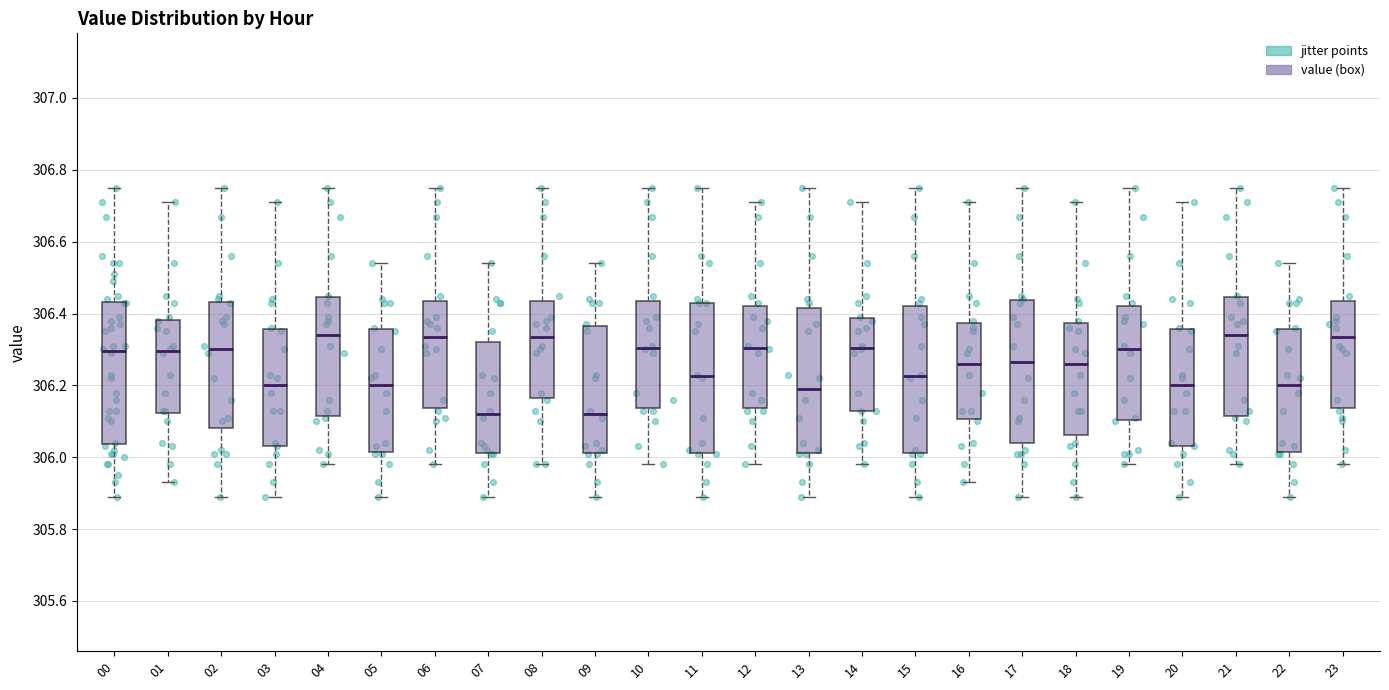

Reading left to right, read every box against the y-axis: the position of its median line, the range the box covers, and the ends of its whiskers. The values are not printed on the chart, so give them approximately, as read against the axis.

00: median 306.30, box 306.04 to 306.44, whiskers 305.90 to 306.76
01: median 306.30, box 306.12 to 306.38, whiskers 305.94 to 306.72
02: median 306.30, box 306.08 to 306.44, whiskers 305.90 to 306.76
03: median 306.20, box 306.04 to 306.36, whiskers 305.90 to 306.72
04: median 306.34, box 306.12 to 306.44, whiskers 305.98 to 306.76
05: median 306.20, box 306.02 to 306.36, whiskers 305.90 to 306.54
06: median 306.34, box 306.14 to 306.44, whiskers 305.98 to 306.76
07: median 306.12, box 306.02 to 306.32, whiskers 305.90 to 306.54
08: median 306.34, box 306.16 to 306.44, whiskers 305.98 to 306.76
09: median 306.12, box 306.02 to 306.36, whiskers 305.90 to 306.54
10: median 306.30, box 306.14 to 306.44, whiskers 305.98 to 306.76
11: median 306.22, box 306.02 to 306.44, whiskers 305.90 to 306.76
12: median 306.30, box 306.14 to 306.42, whiskers 305.98 to 306.72
13: median 306.20, box 306.02 to 306.42, whiskers 305.90 to 306.76
14: median 306.30, box 306.14 to 306.38, whiskers 305.98 to 306.72
15: median 306.22, box 306.02 to 306.42, whiskers 305.90 to 306.76
16: median 306.26, box 306.10 to 306.38, whiskers 305.94 to 306.72
17: median 306.26, box 306.04 to 306.44, whiskers 305.90 to 306.76
18: median 306.26, box 306.06 to 306.38, whiskers 305.90 to 306.72
19: median 306.30, box 306.10 to 306.42, whiskers 305.98 to 306.76
20: median 306.20, box 306.04 to 306.36, whiskers 305.90 to 306.72
21: median 306.34, box 306.12 to 306.44, whiskers 305.98 to 306.76
22: median 306.20, box 306.02 to 306.36, whiskers 305.90 to 306.54
23: median 306.34, box 306.14 to 306.44, whiskers 305.98 to 306.76